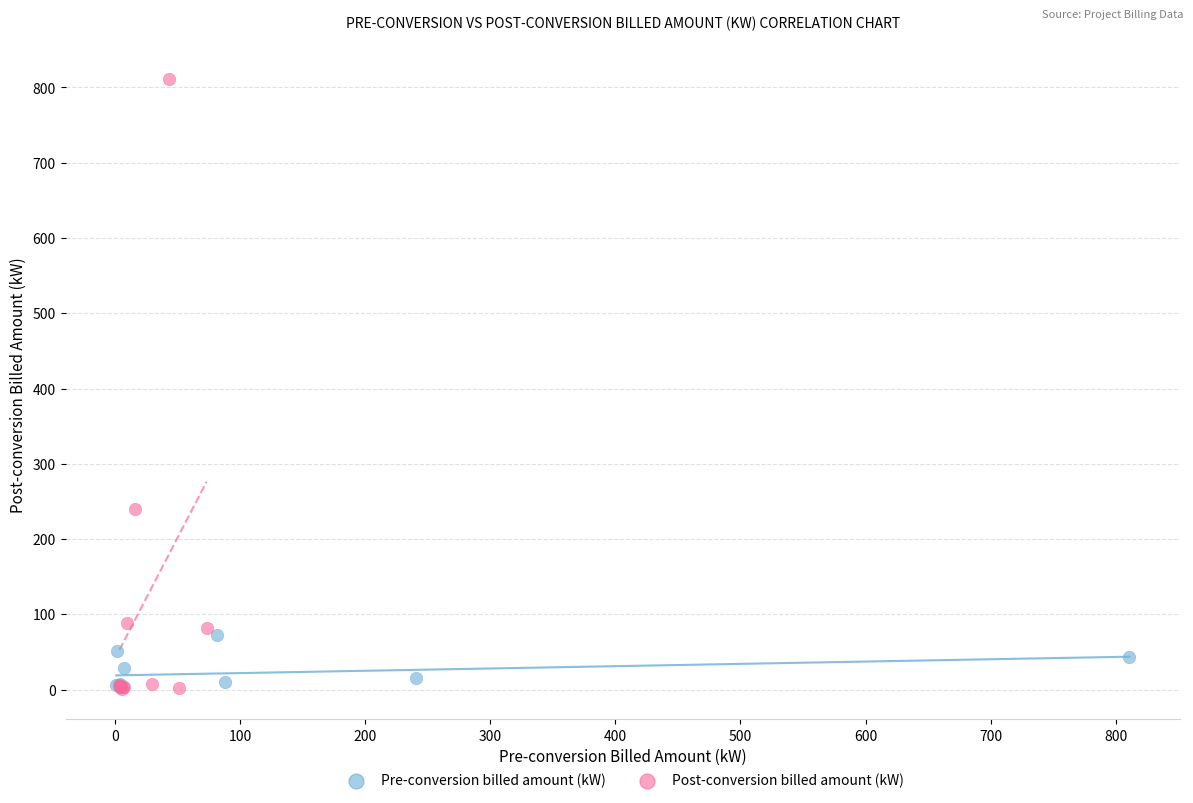

Which series contains the highest Y value?

Post-conversion billed amount (kW)